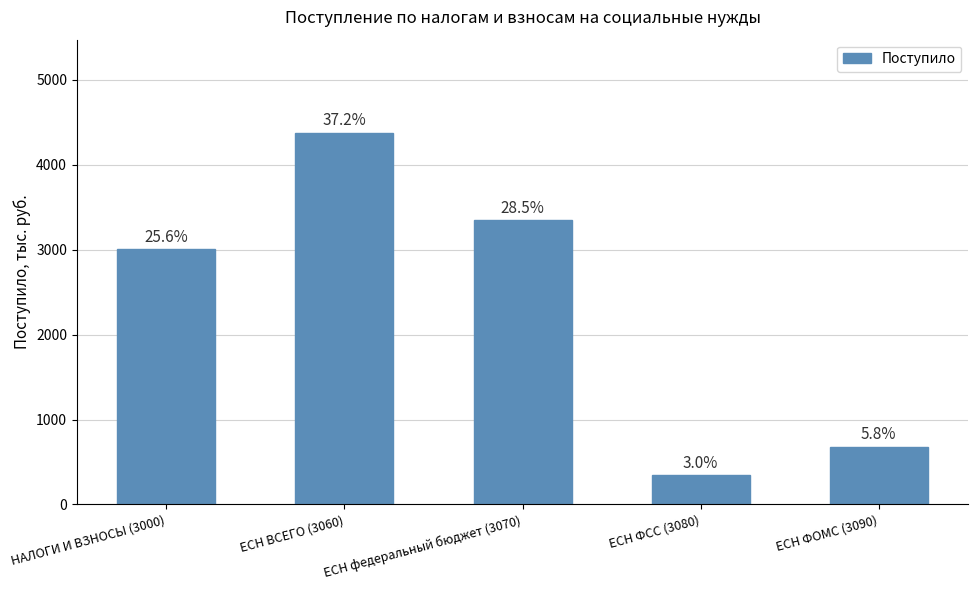

How many bars are there in total?

5